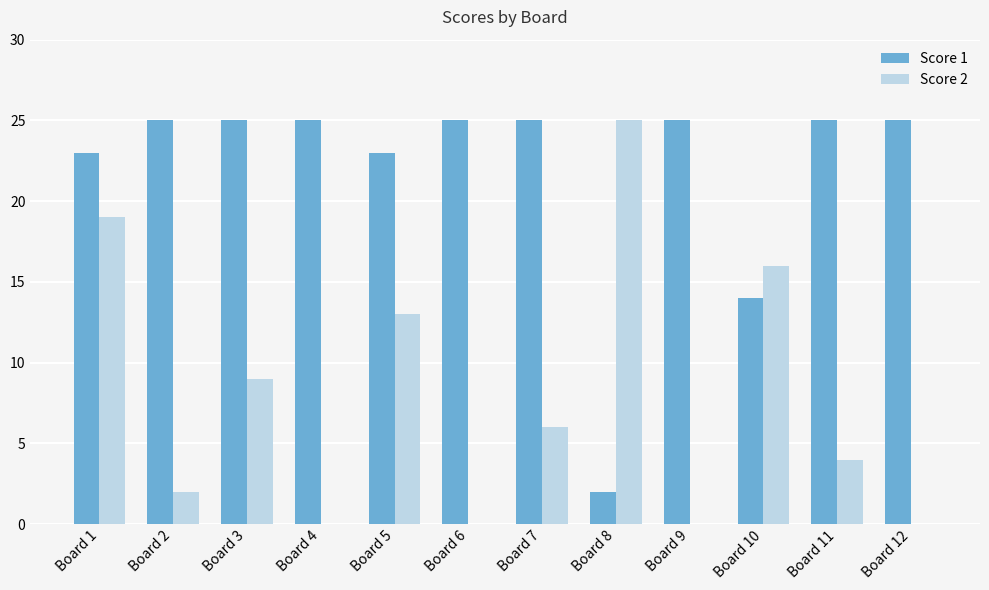

Reading left to right, what are all the values shown in this chart?

Score 1: Board 1=23	Board 2=25	Board 3=25	Board 4=25	Board 5=23	Board 6=25	Board 7=25	Board 8=2	Board 9=25	Board 10=14	Board 11=25	Board 12=25
Score 2: Board 1=19	Board 2=2	Board 3=9	Board 4=0	Board 5=13	Board 6=0	Board 7=6	Board 8=25	Board 9=0	Board 10=16	Board 11=4	Board 12=0